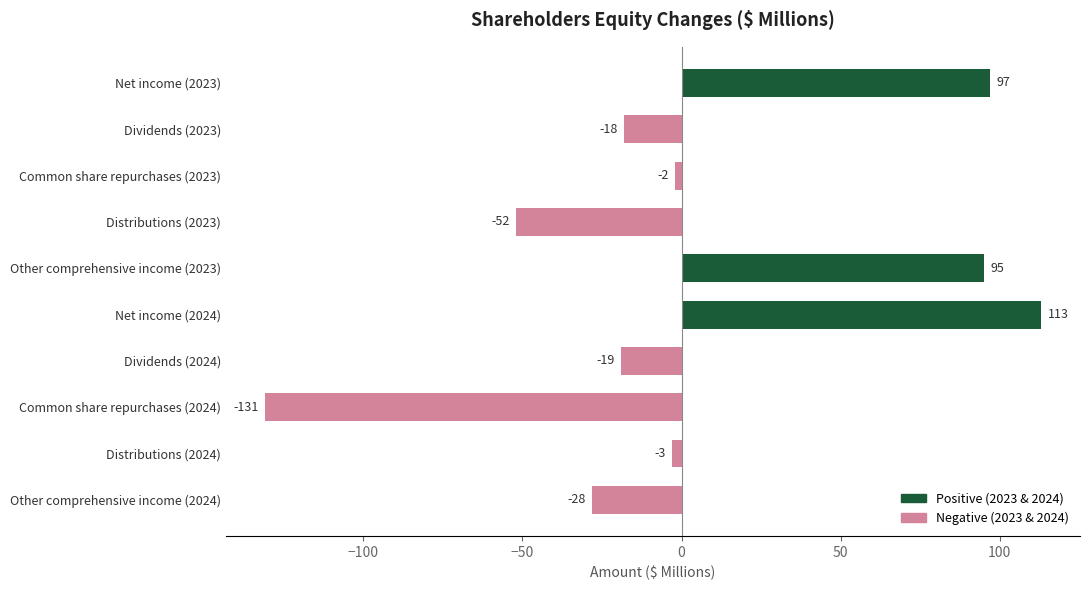

The value at Dividends (2024) is -19. True or false?

True